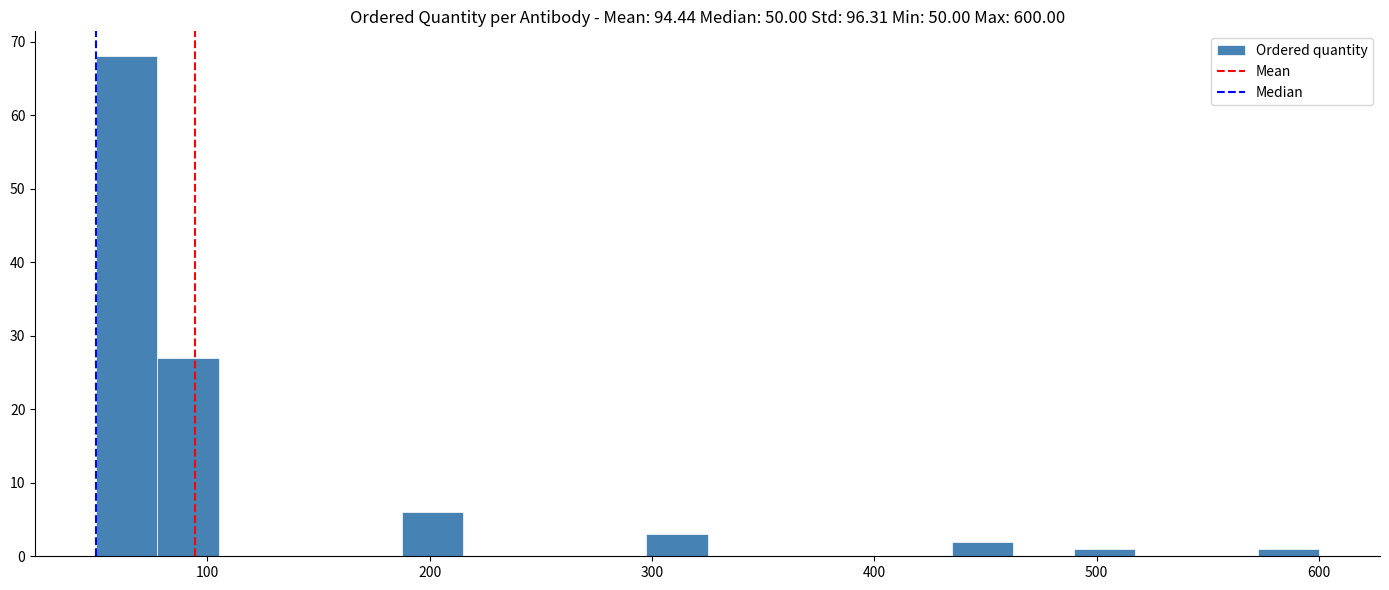

Around what value on the x-axis is the tallest bar? Give the approximate position of its centre, as read against the axis.

60